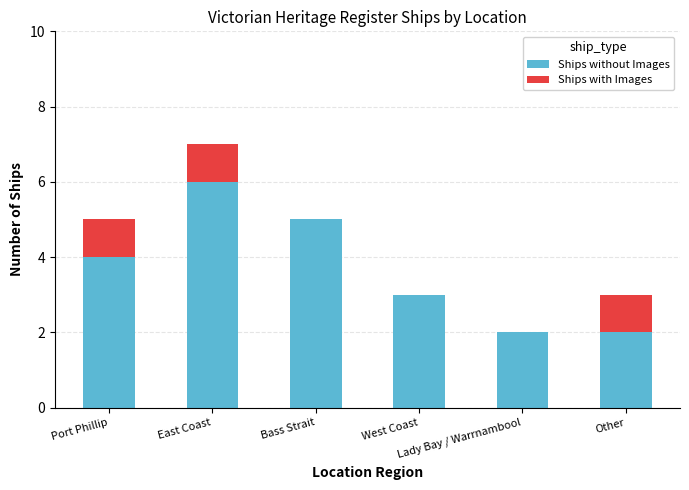

What is the sum of all Ships without Images values?

22